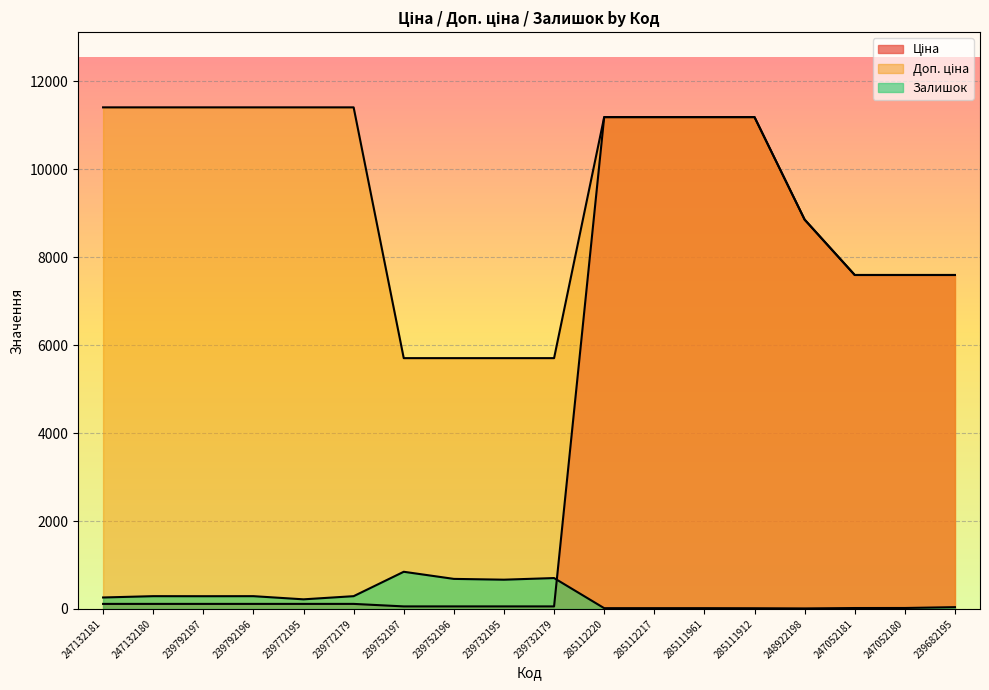

Which category has the highest value in the Залишок series?

239752197